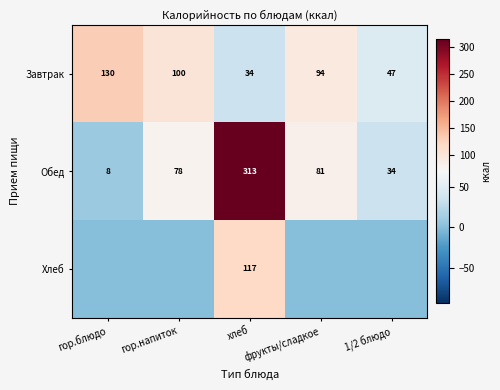

Which has a higher value, фрукты/сладкое or гор.блюдо?

гор.блюдо